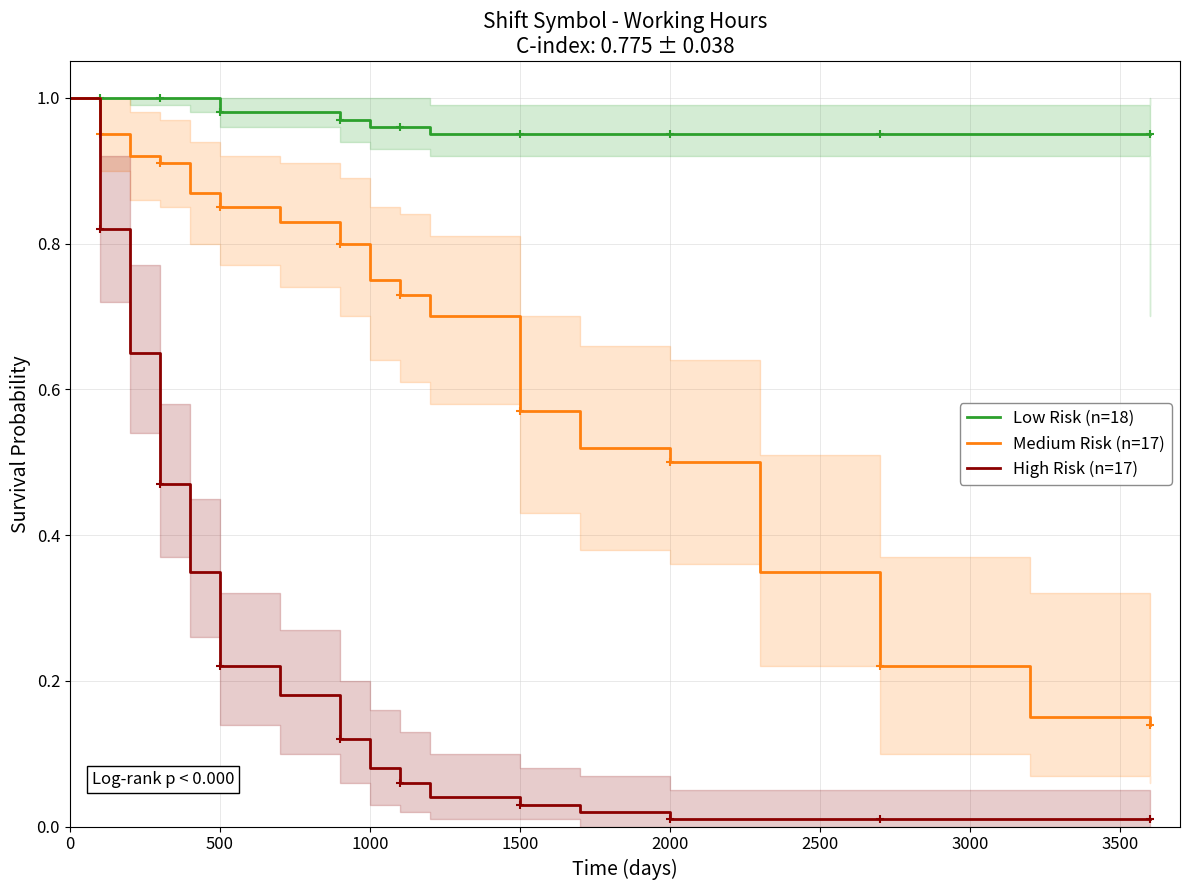

True or false: Low Risk (n=18) has a value of 0.5 at 500.

False